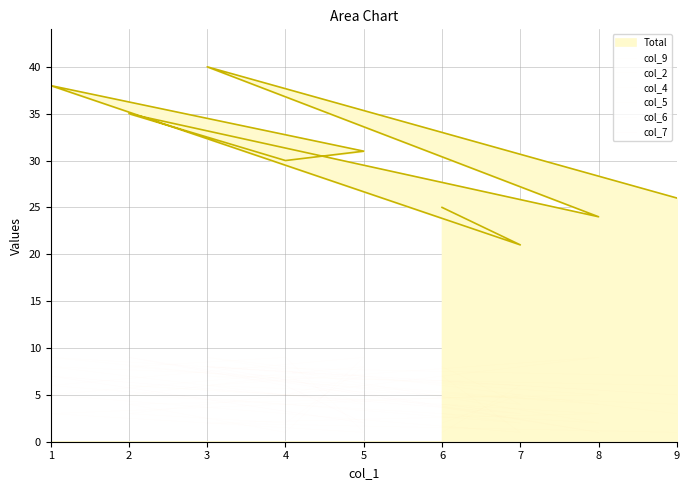

After their last crossing, which series has the higher values: col_9 or col_7?

col_7